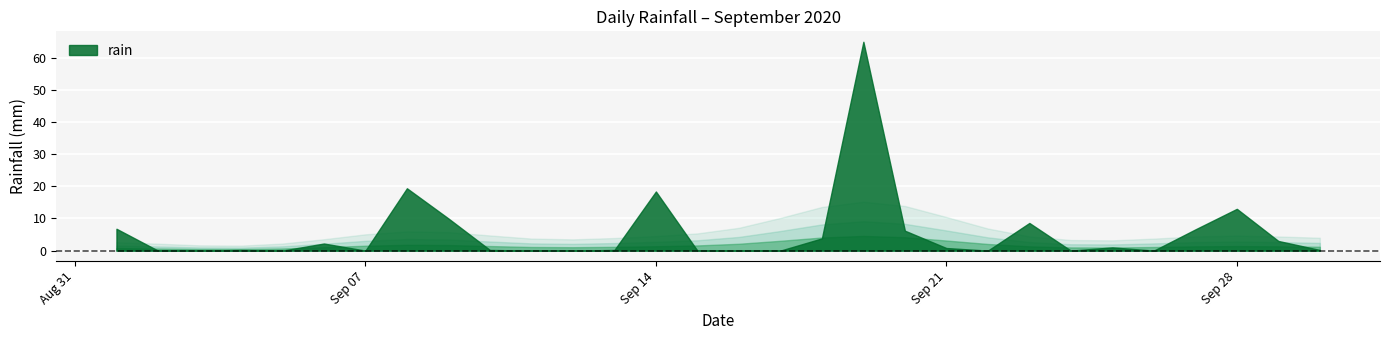

Which category has the lowest value across all series?

2020-09-02